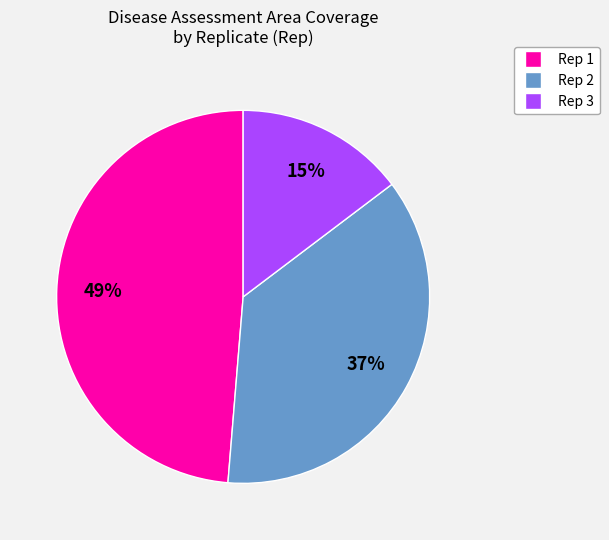

Rank the categories by value from lowest to highest.

Rep 3, Rep 2, Rep 1